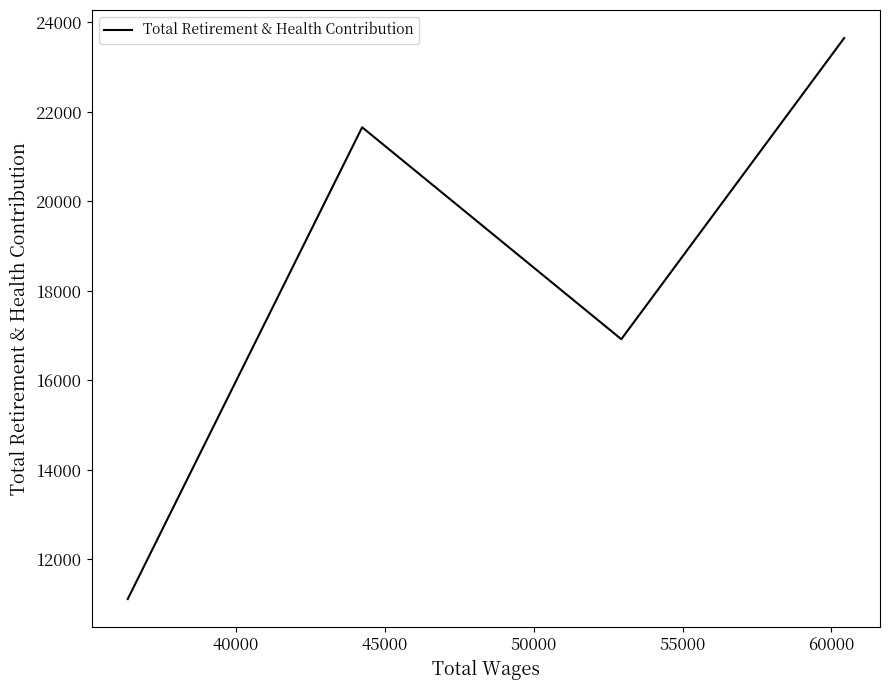

Is this an area chart (filled region under the line)?

No